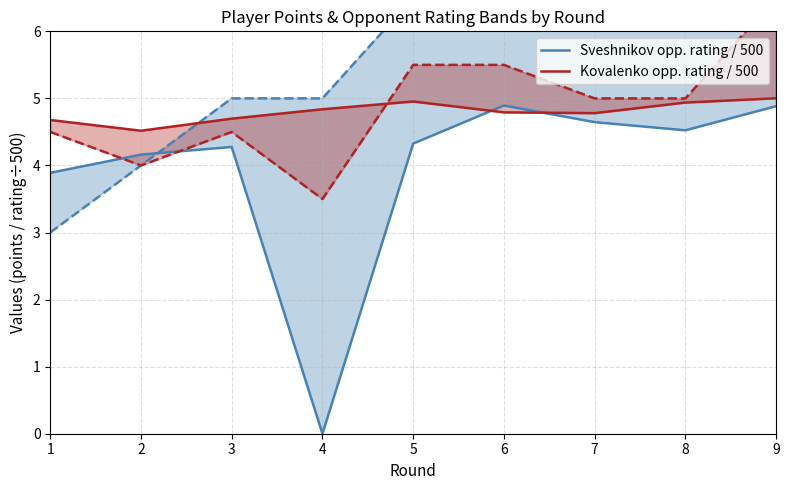

What are all the series names shown in the legend?

Sveshnikov opp. rating / 500, Kovalenko opp. rating / 500